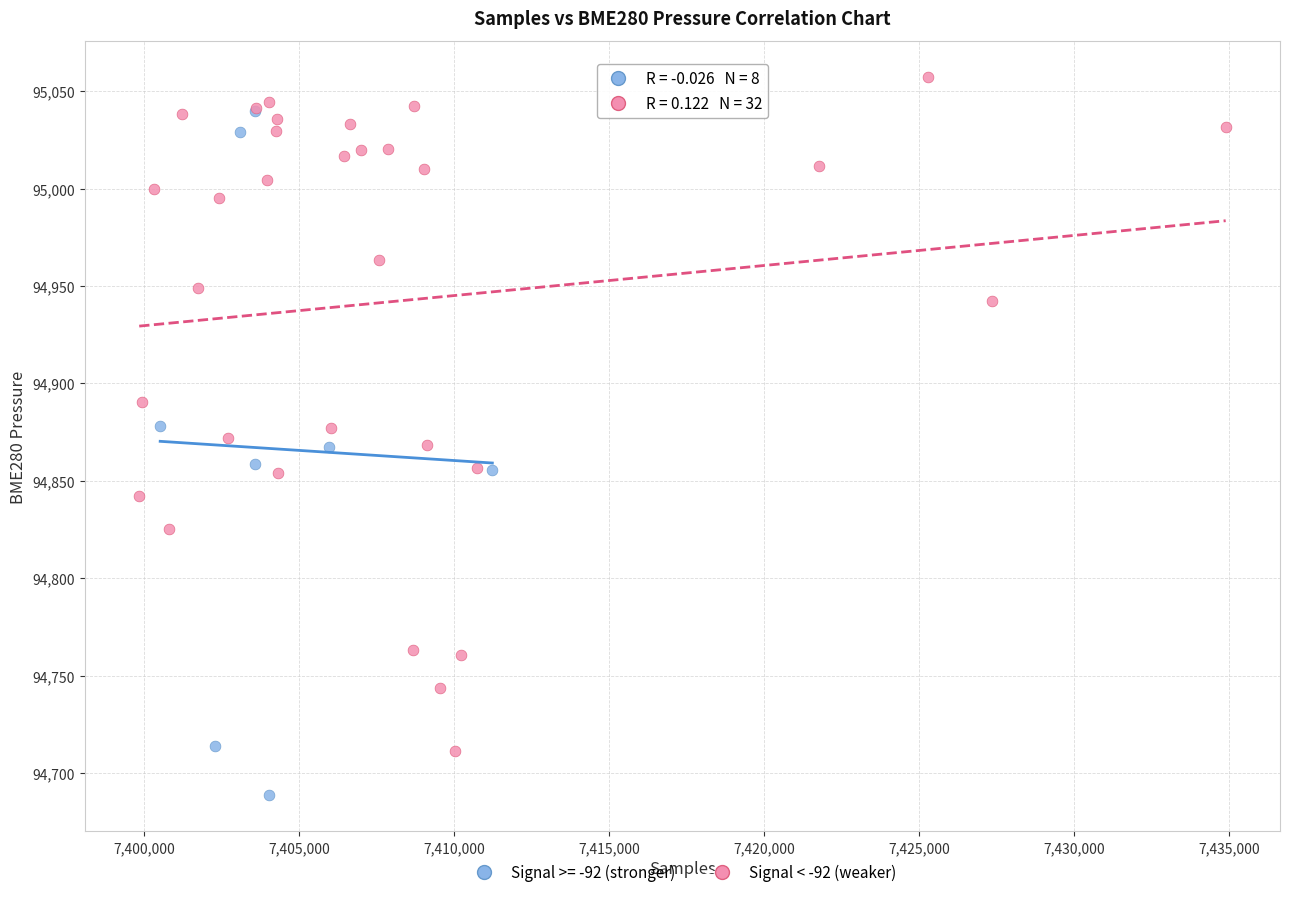

Which series contains the highest Y value?

Signal < -92 (weaker)